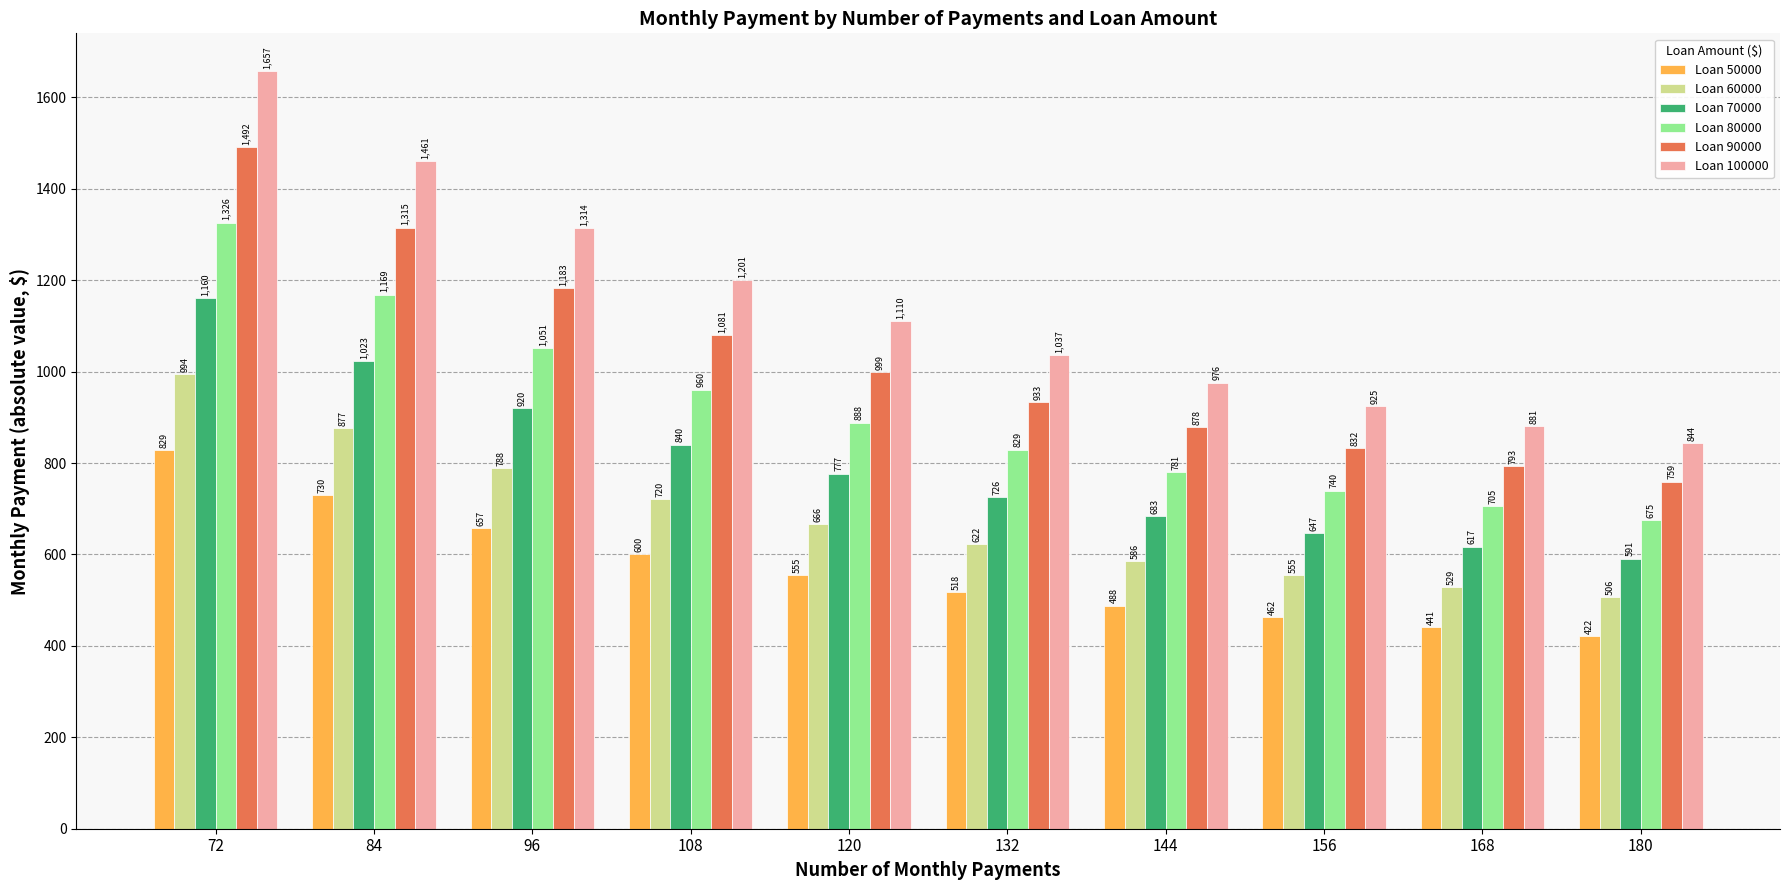

What is the sum of the Loan 90000 values at 132 and 180?

1692.5